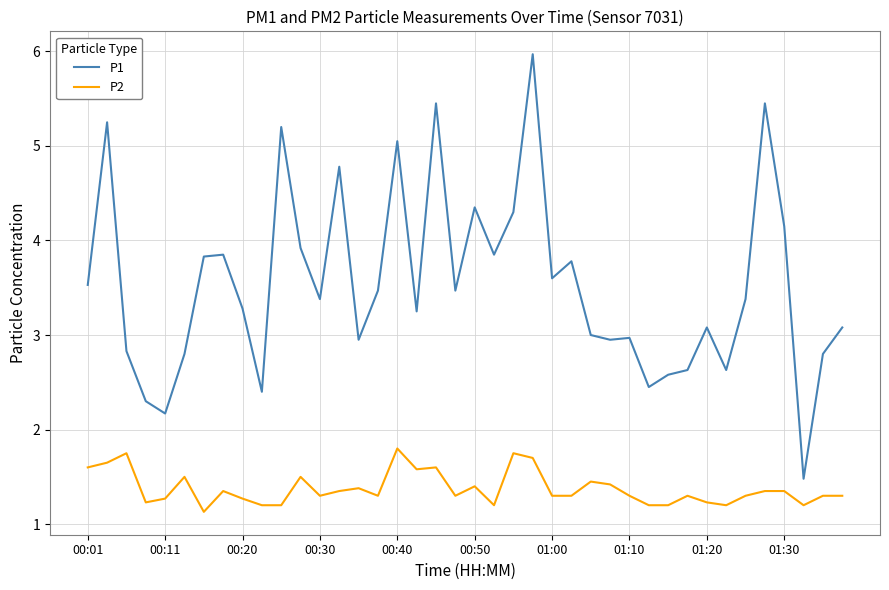

What is the maximum value shown in the chart?

6.0